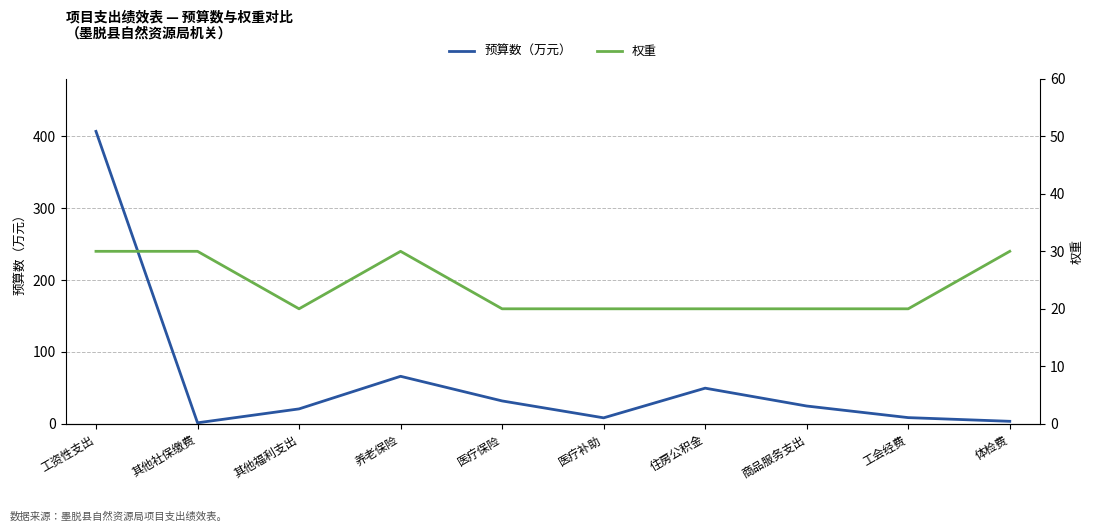

How many interior local valleys does the 预算数（万元） series have?

2